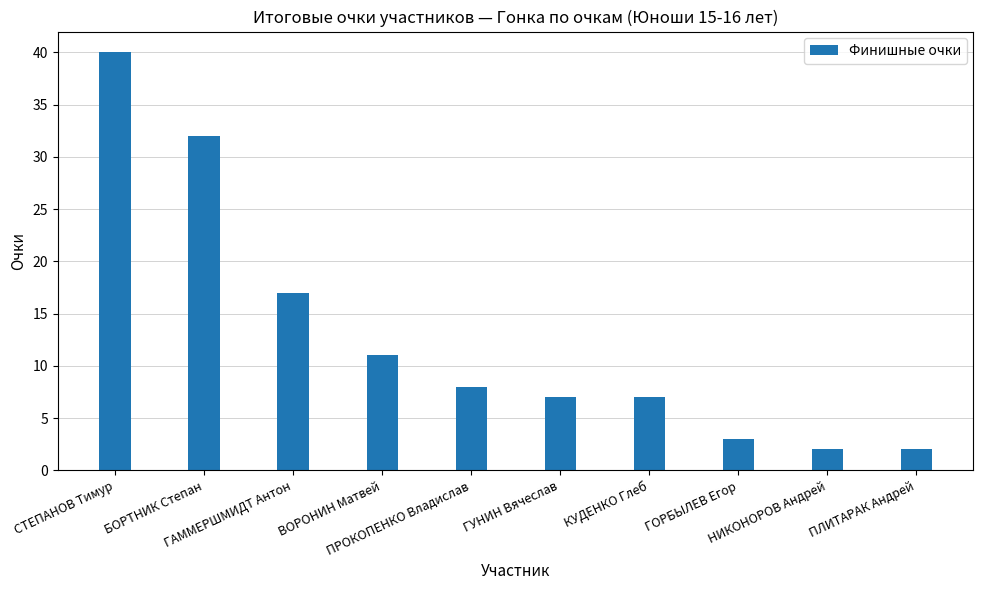

What is the sum of the values at БОРТНИК Степан and ПРОКОПЕНКО Владислав?

40